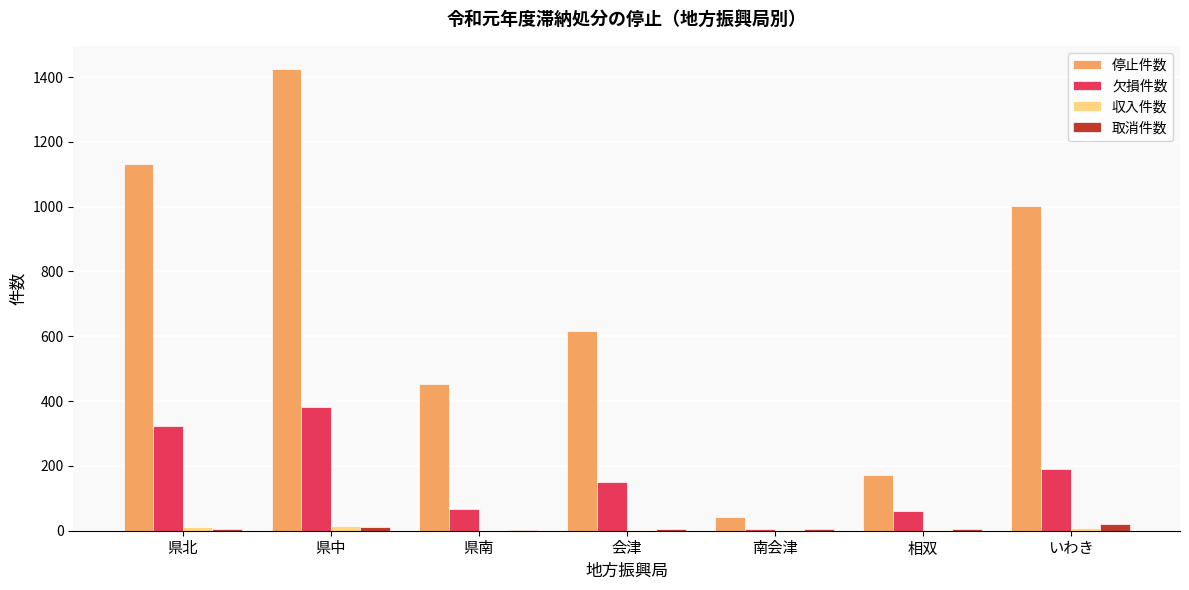

Is it true that 停止件数 equals 1048 at 会津?

False